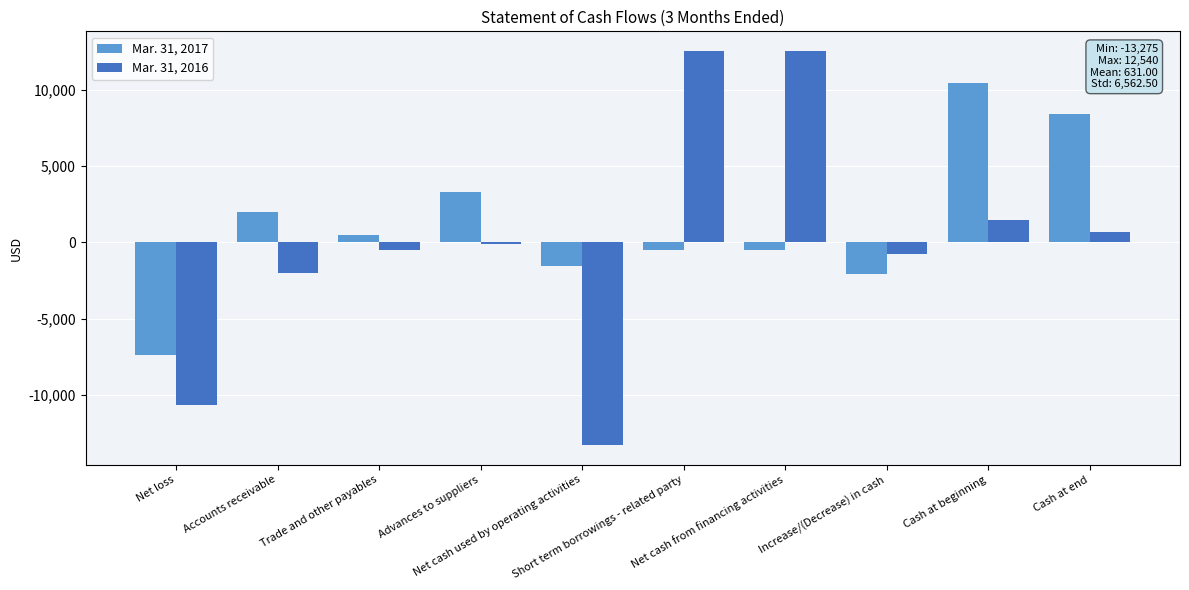

Which series has the largest total across all categories?

Mar. 31, 2017